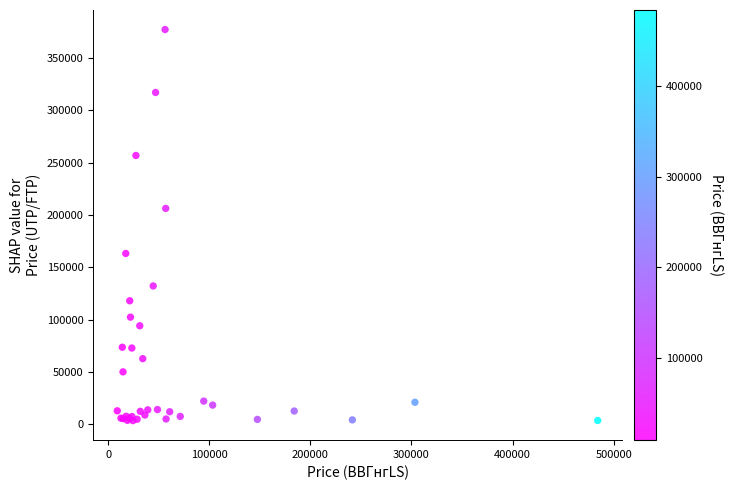

What Y value in the scatter plot is closest to 190359?

206294.4